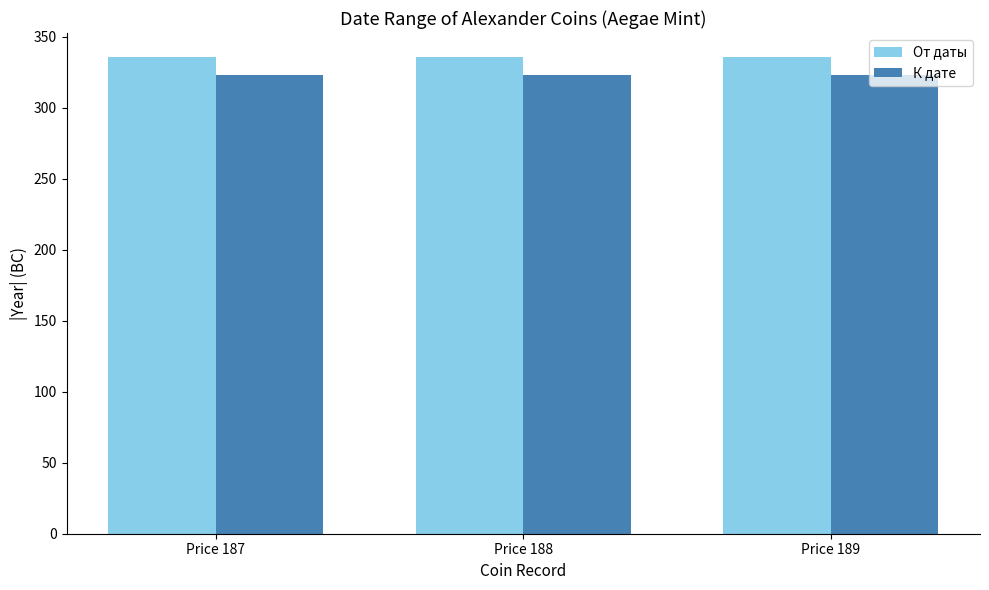

Which series has the largest total across all categories?

От даты